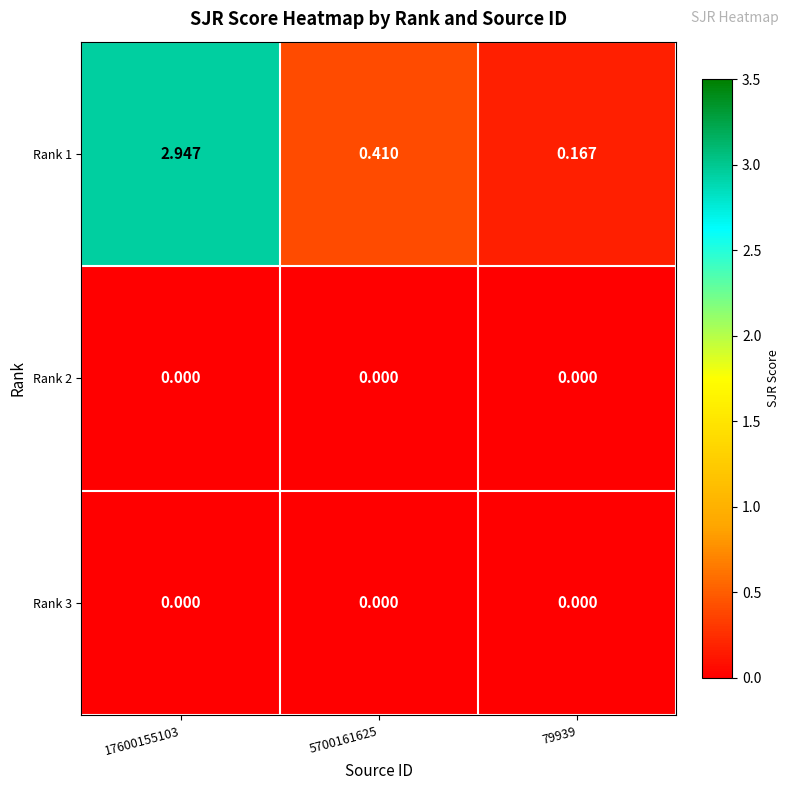

Which series has the largest range (max minus min)?

Rank 1